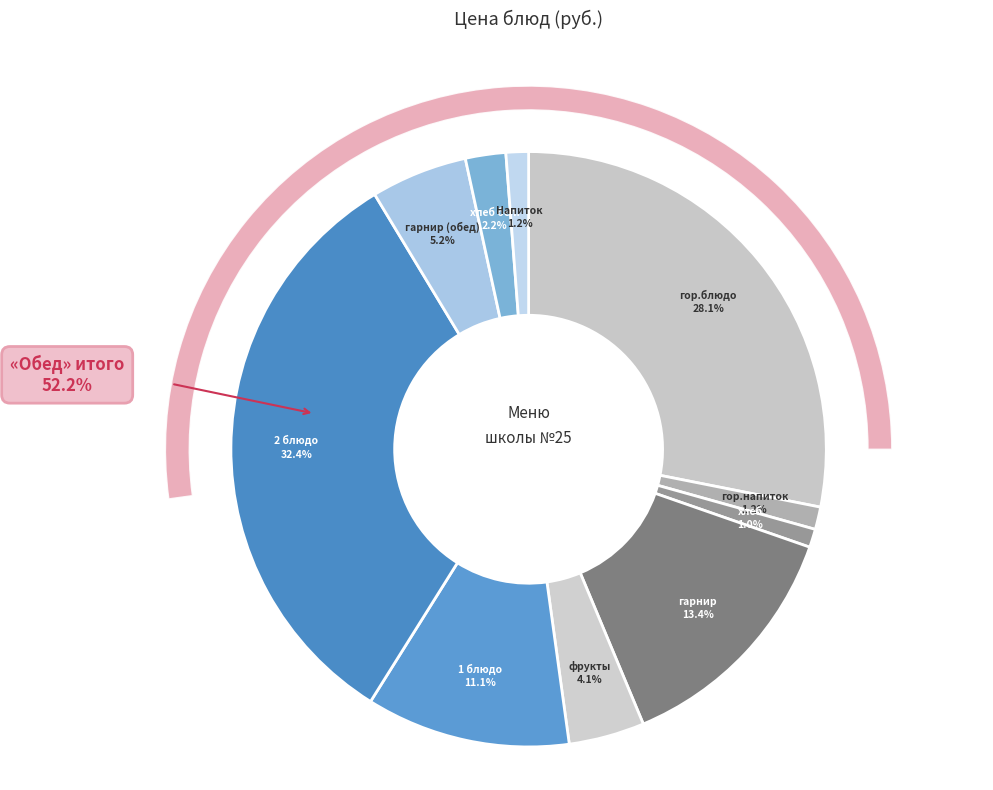

Combined, do гарнир (обед) and гор.напиток account for over 50%?

No